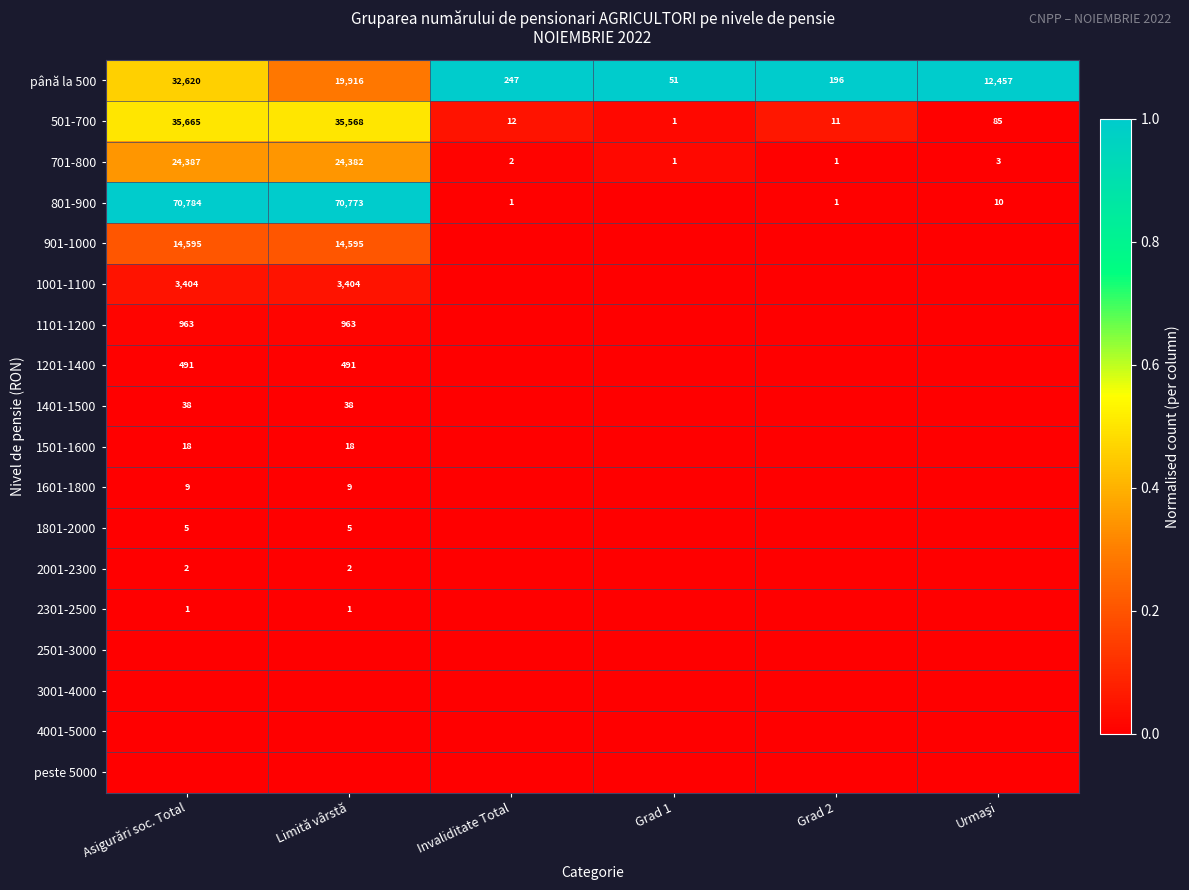

At which label is până la 500 closest to 16335?

Limită vârstă